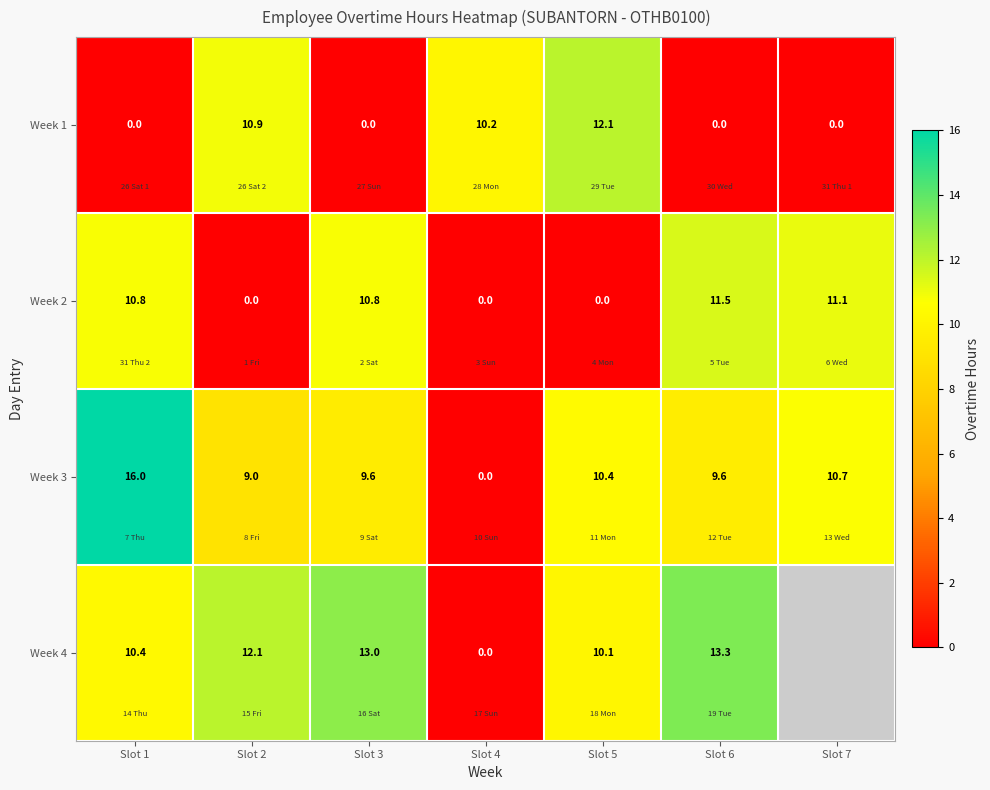

What is the total value across all series at Slot 5?

32.6